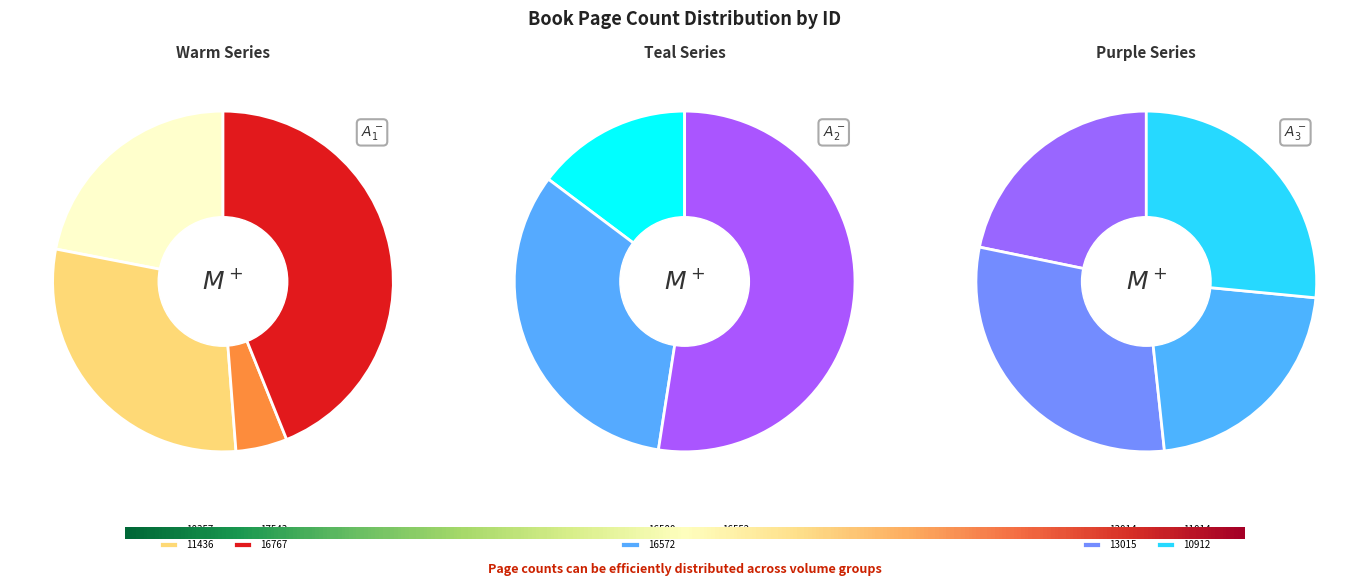

To the nearest percent, what is the difference between the 17543 and 13014 slice percentages?

6%